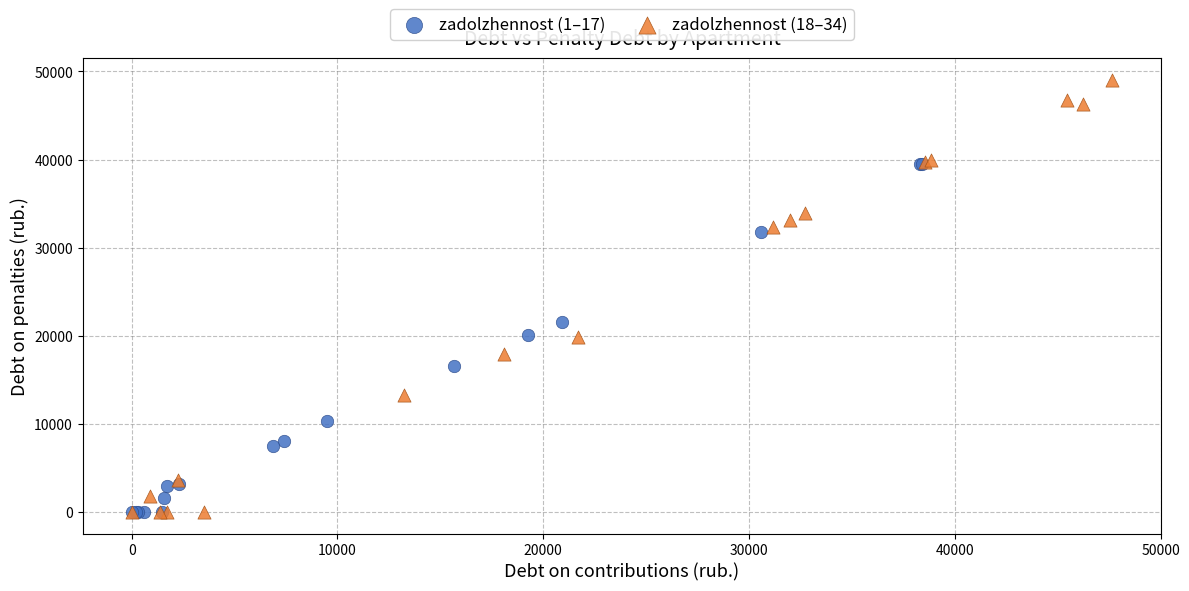

Which series reaches the maximum Y coordinate?

zadolzhennost (18–34)